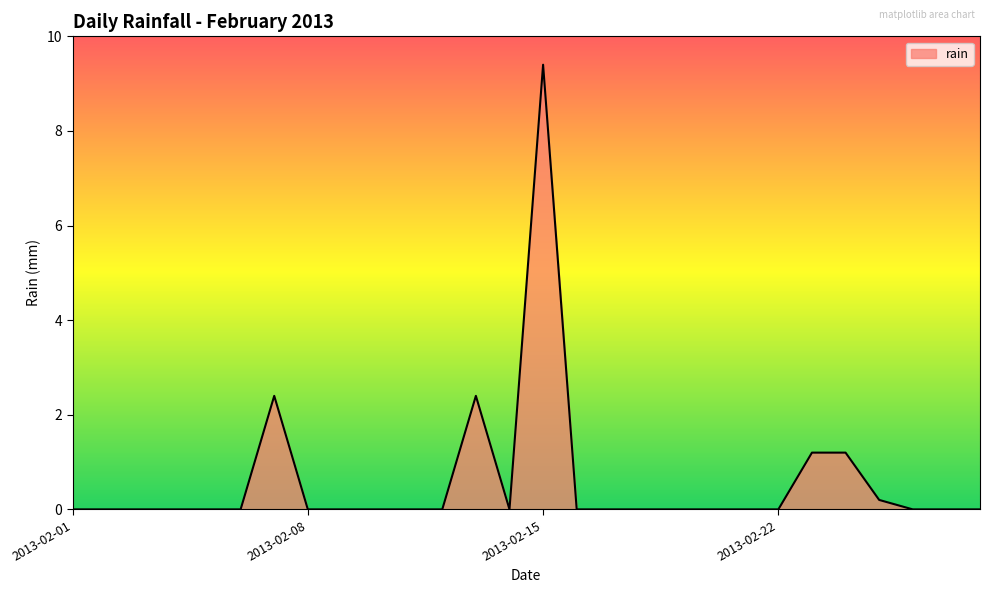

What is the greatest value displayed?

9.4